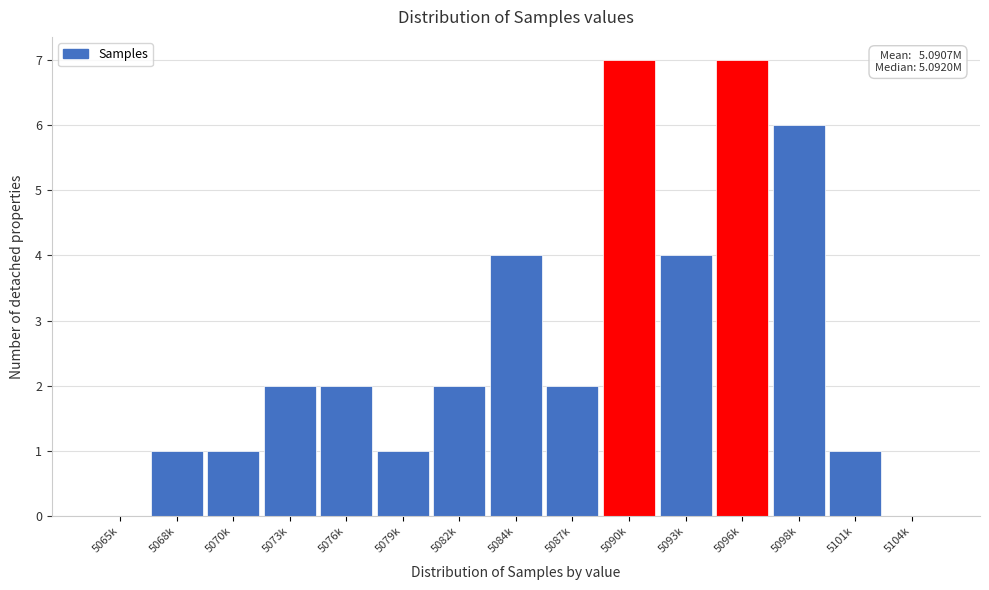

Reading right to left, extract all data points from this chart.

5104k=0	5101k=1	5098k=6	5096k=7	5093k=4	5090k=7	5087k=2	5084k=4	5082k=2	5079k=1	5076k=2	5073k=2	5070k=1	5068k=1	5065k=0